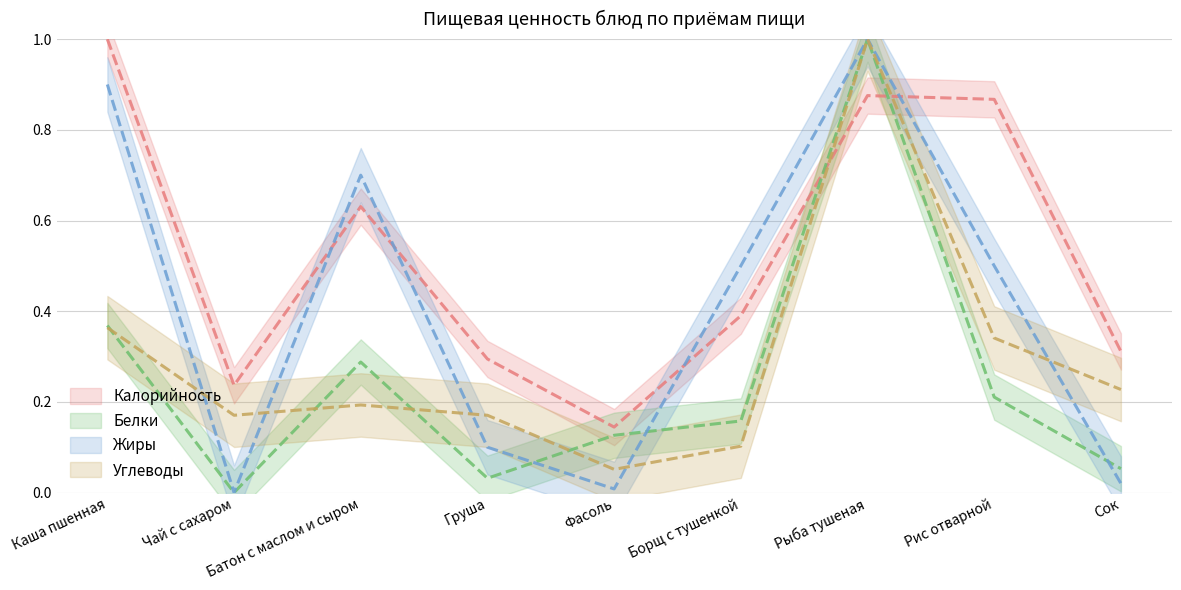

Between Рис отварной and Груша, which is larger?

Рис отварной